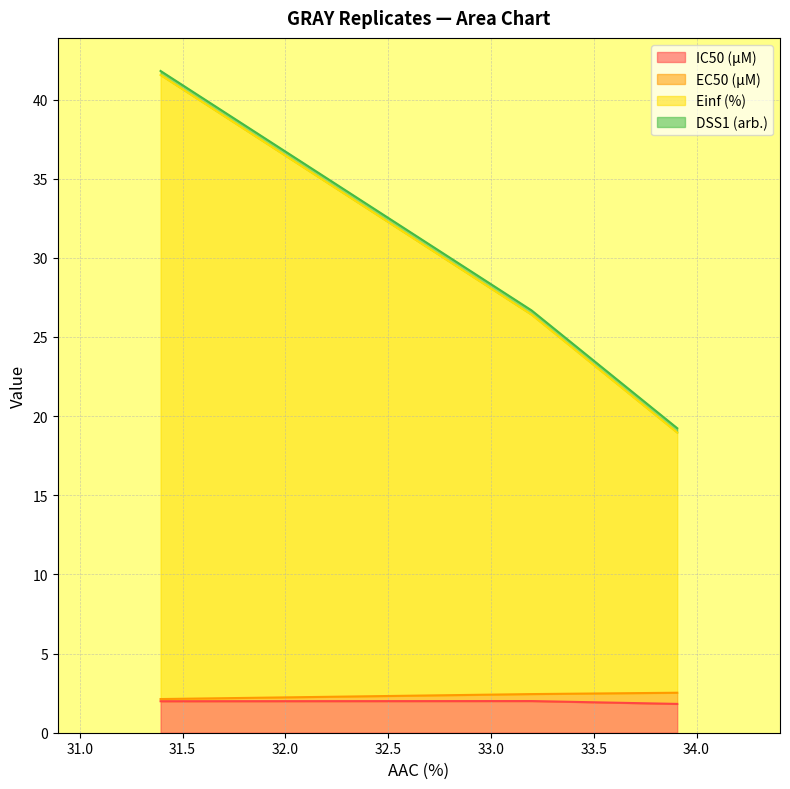

What is the highest value of the IC50 (µM) series?

2.0